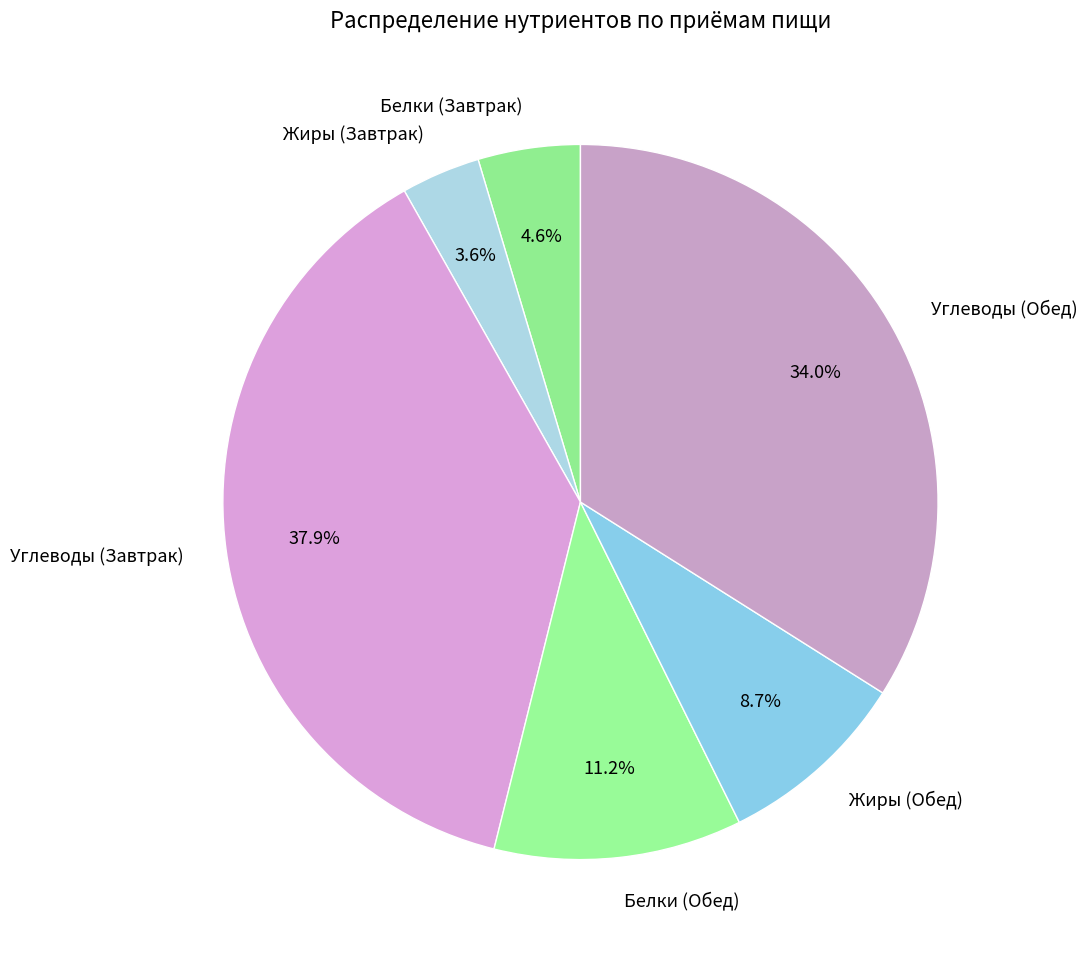

Between Углеводы (Завтрак) and Белки (Завтрак), which is larger?

Углеводы (Завтрак)